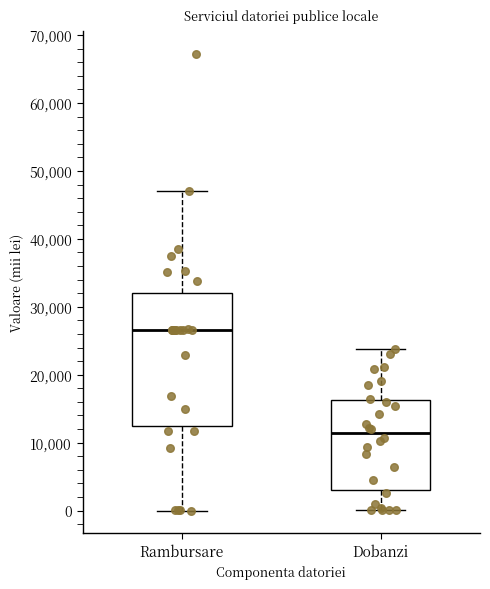

Where does the median line of the box for Dobanzi sit on the y-axis? The values are not printed on the chart, so give them approximately, as read against the axis.

11000